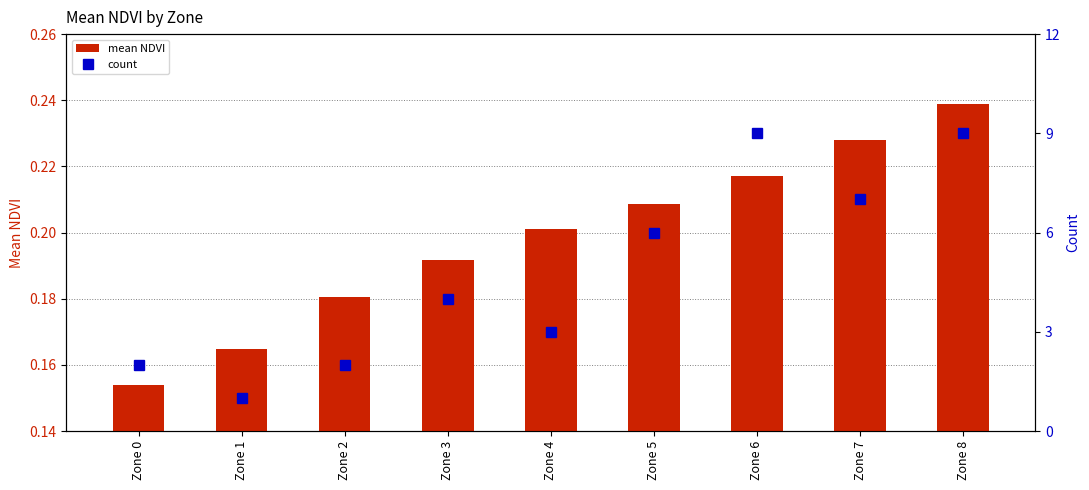

Between Zone 1 and Zone 8, which series saw the biggest shift?

count